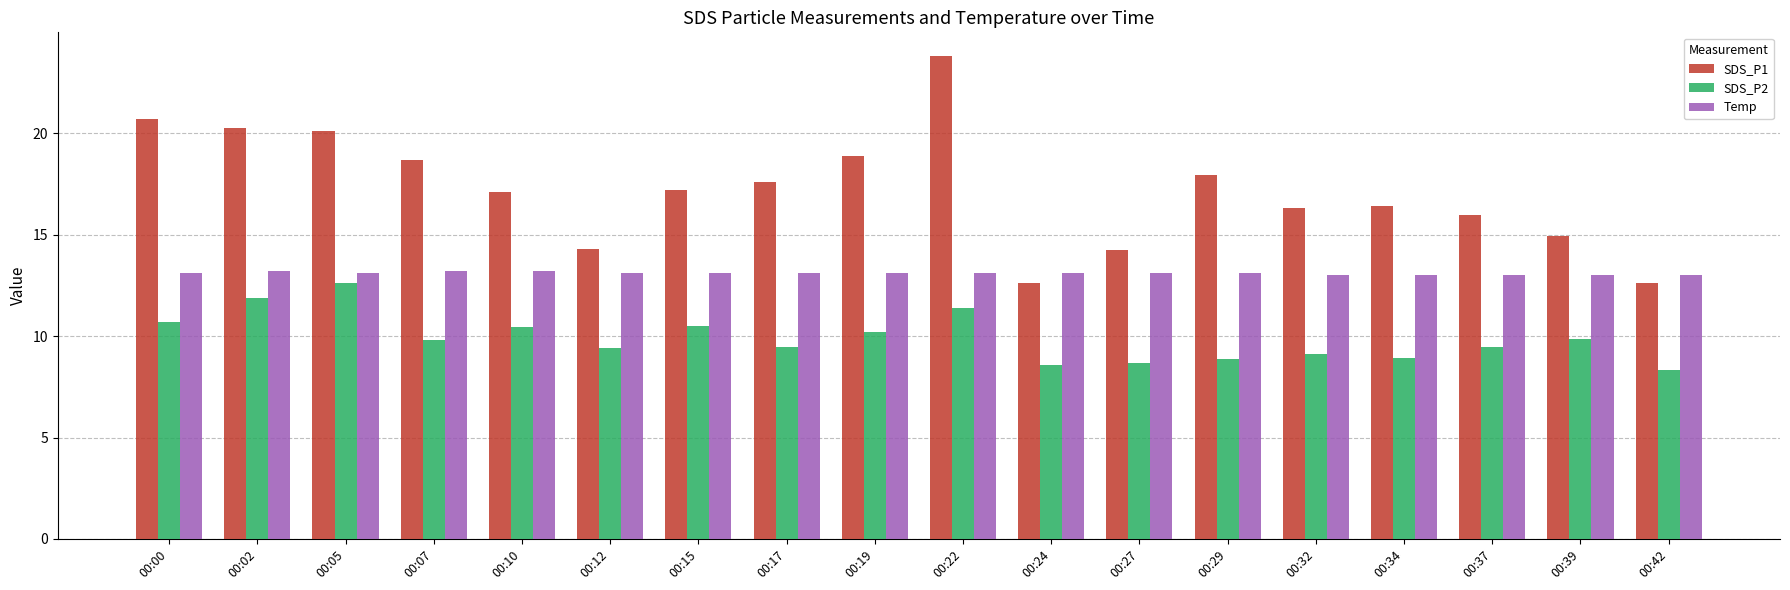

Which series has the largest total across all categories?

SDS_P1